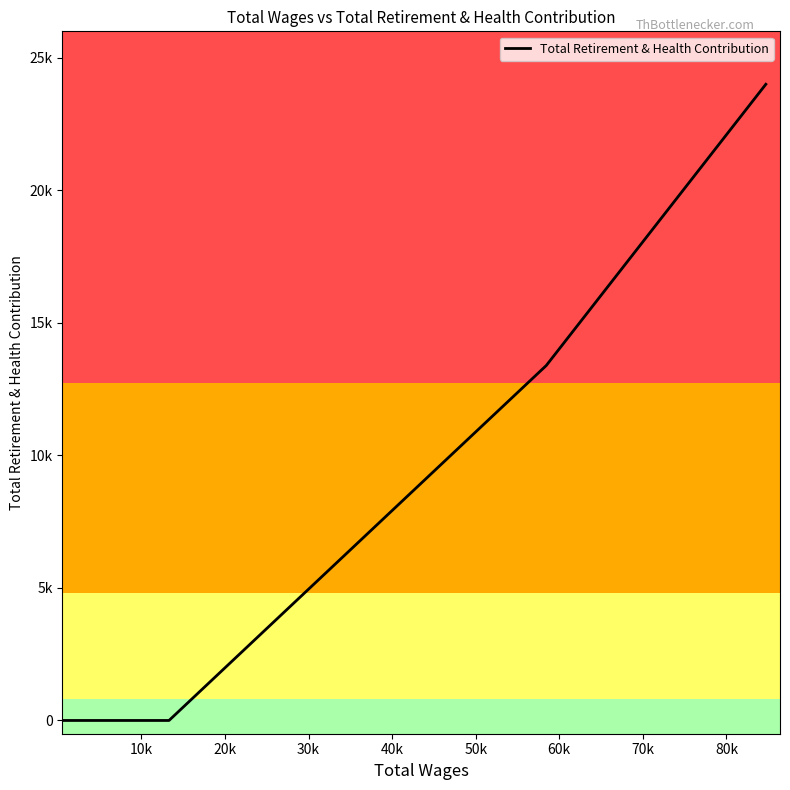

True or false: there are more than 0 points higher than both neighbors.

False